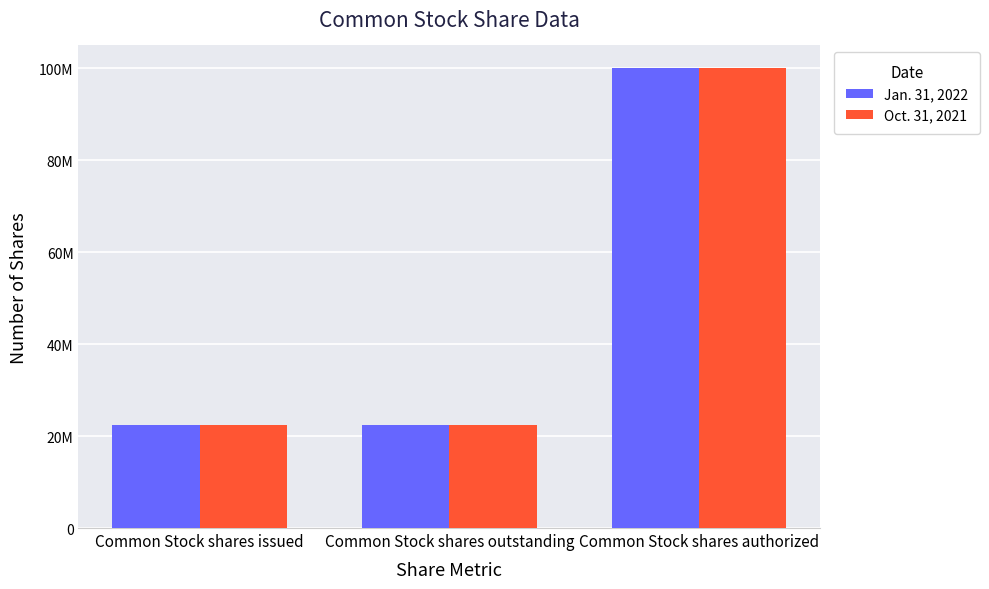

What are all the series names shown in the legend?

Jan. 31, 2022, Oct. 31, 2021